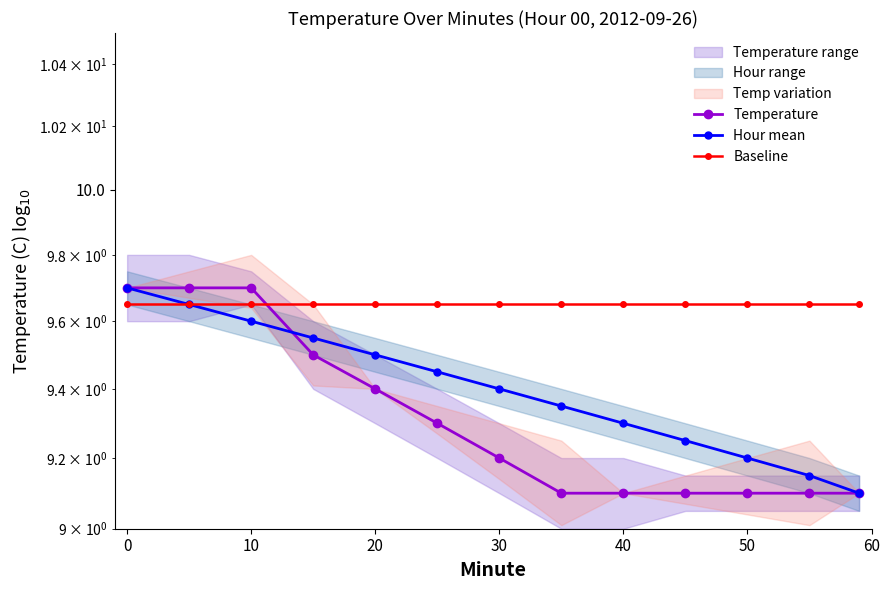

True or false: Baseline has more than 2 interior local peaks.

False